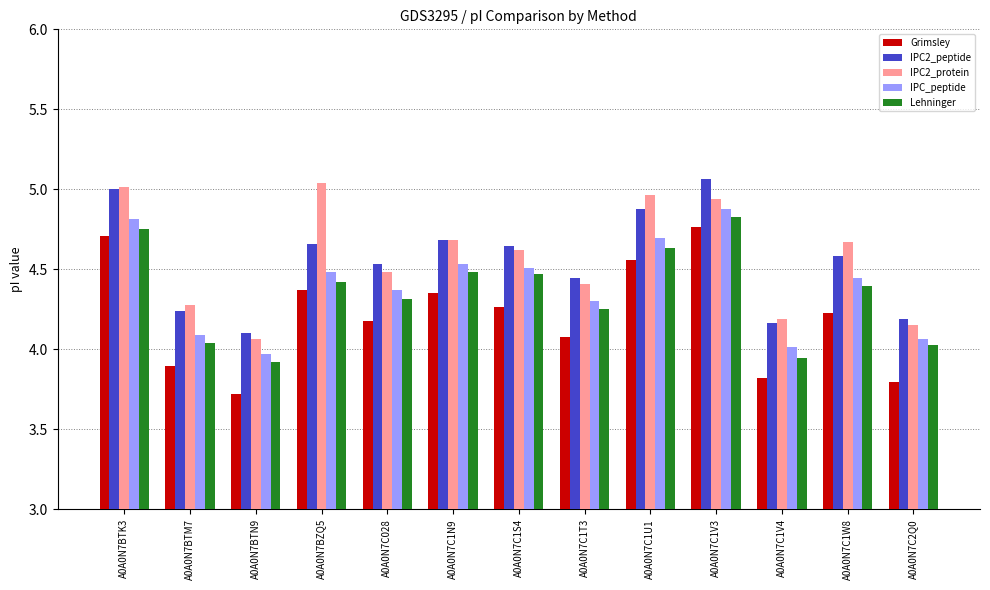

Is the value of Grimsley at A0A0N7BTN9 greater than the value of IPC2_protein at A0A0N7BTK3?

No